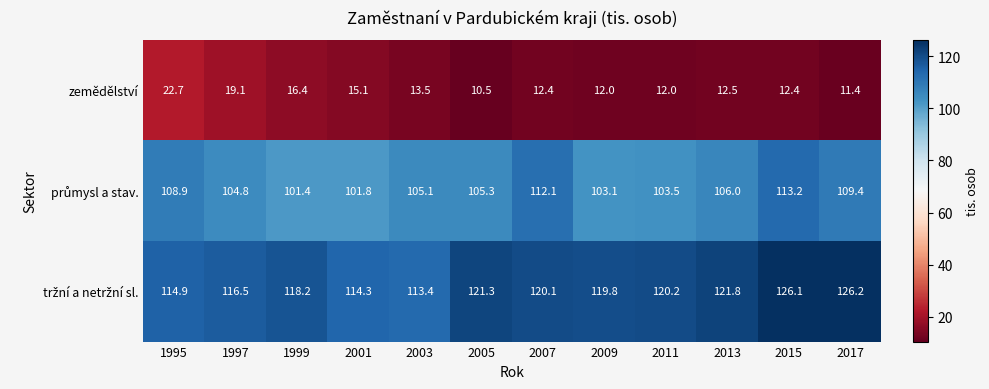

How many values in the zemědělství series are below 12?

2